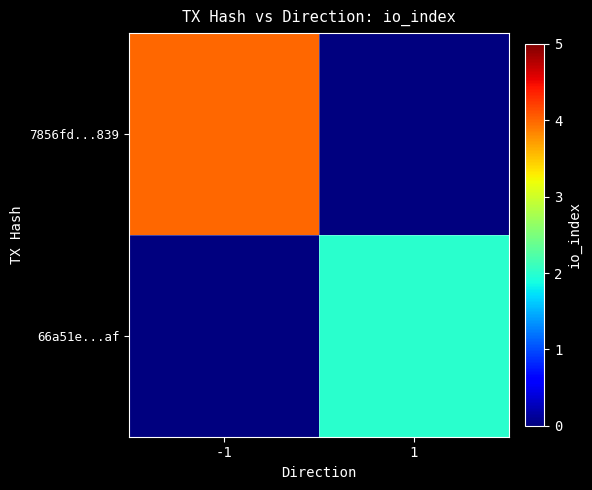

Reading right to left, extract all data points from this chart.

7856fd...839: 1=0	-1=4
66a51e...af: 1=2	-1=0